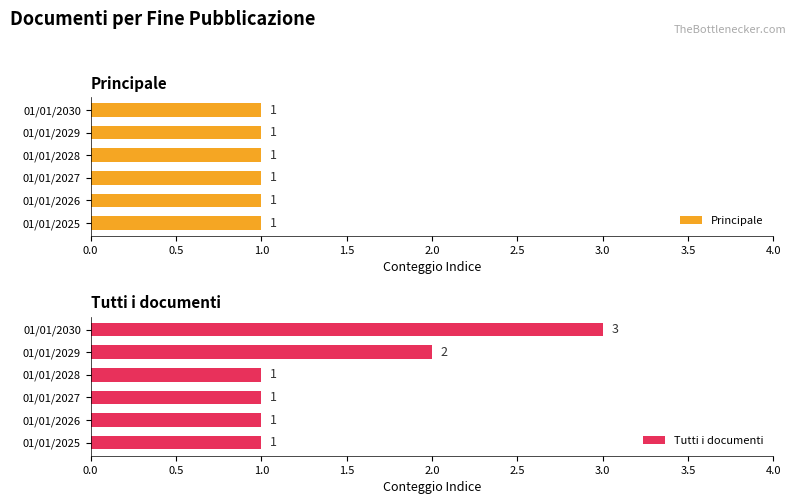

How many bars are there in total?

12